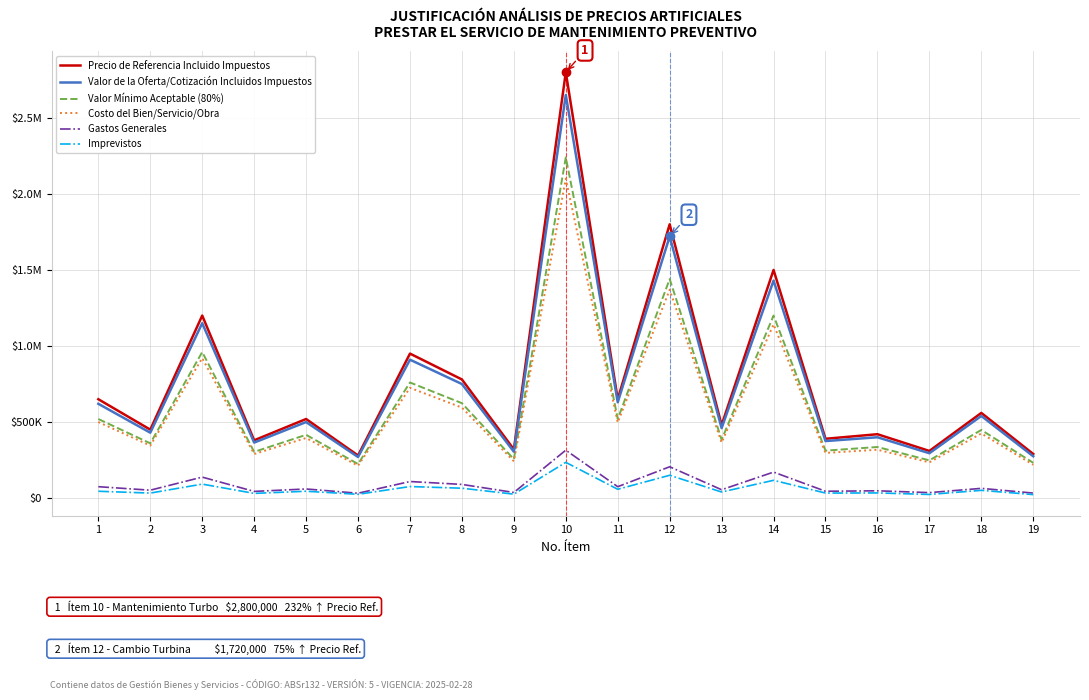

Does the chart display data point markers on the line(s)?

No